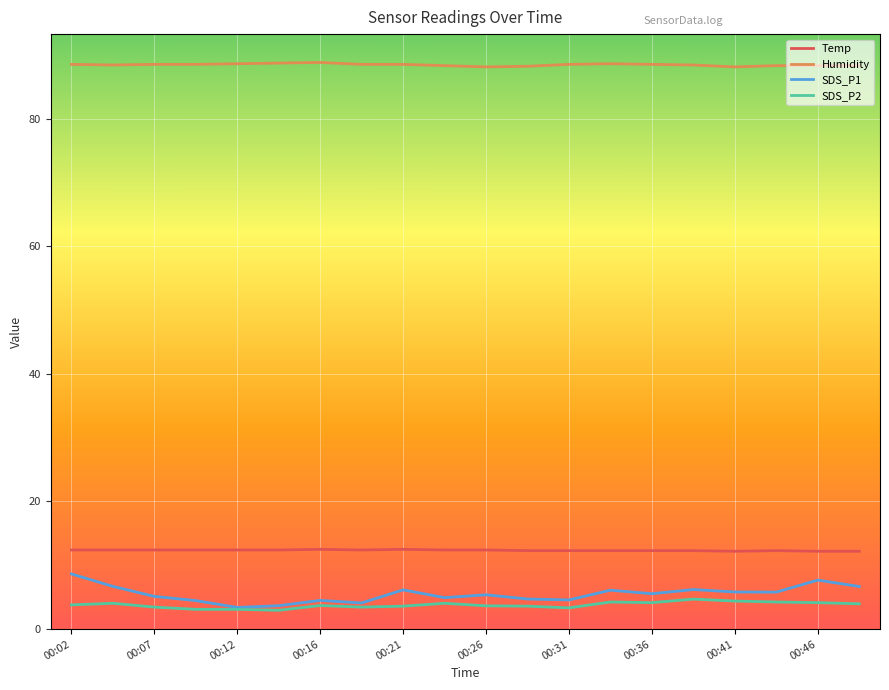

What is the maximum value for Humidity?

88.8